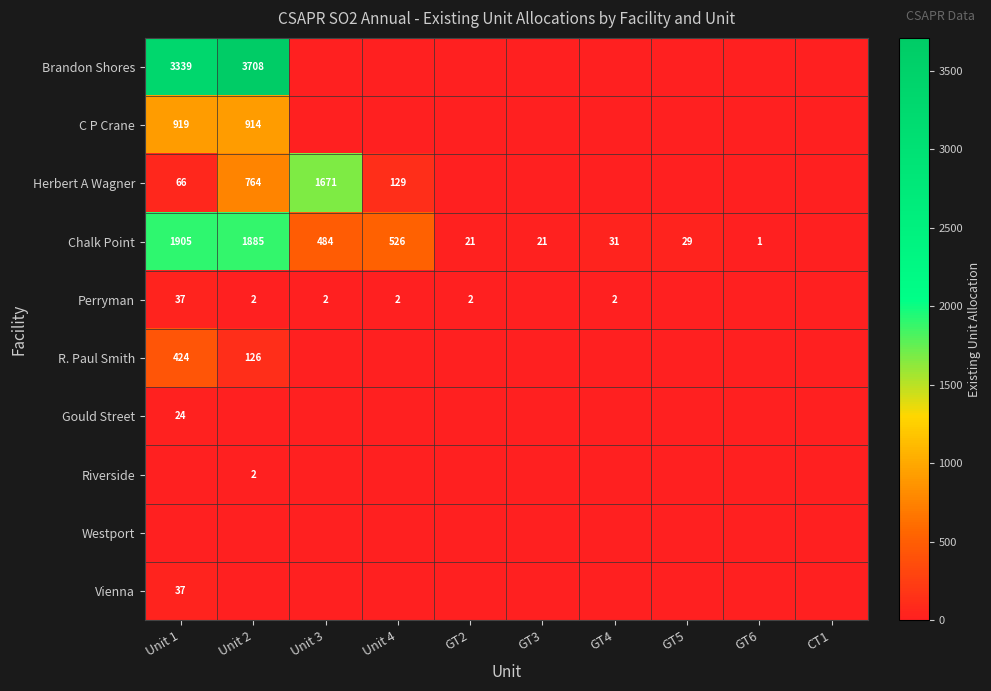

The Herbert A Wagner series shows 398 at Unit 3. True or false?

False